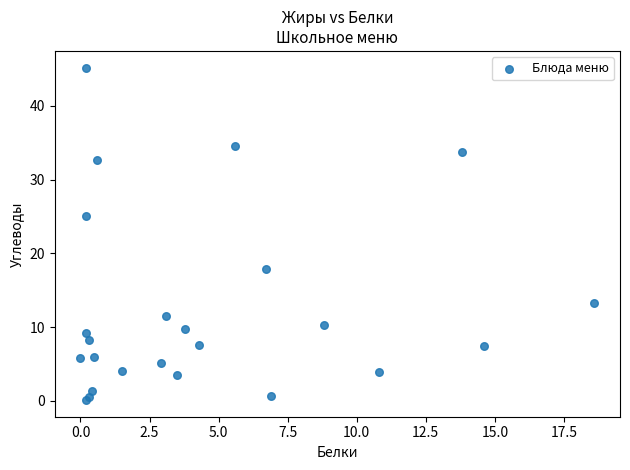

What Y value in the scatter plot is closest to 22?

25.1